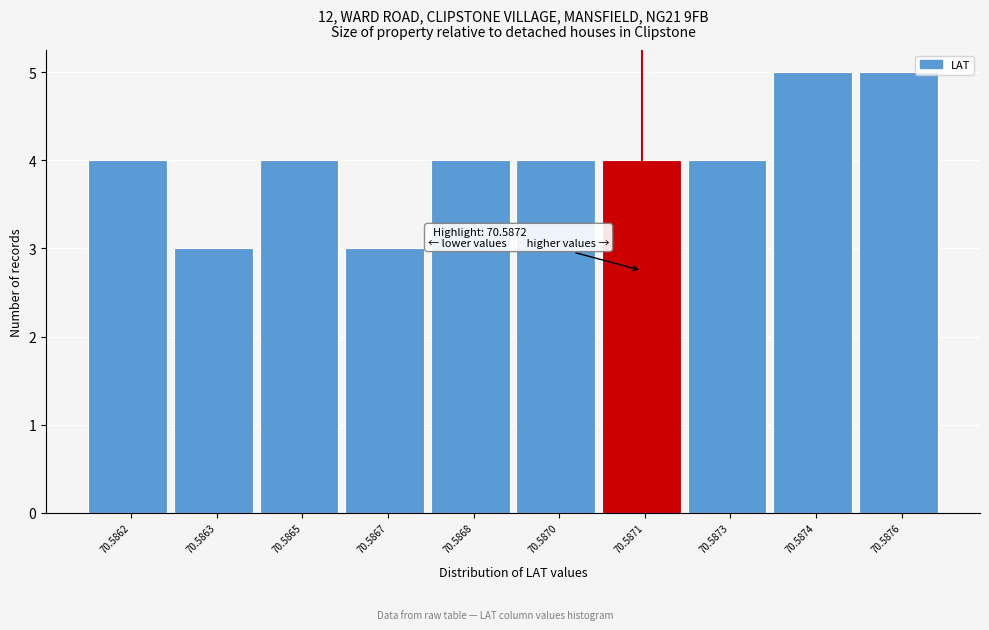

Reading left to right, what are all the values shown in this chart?

4	3	4	3	4	4	4	4	5	5